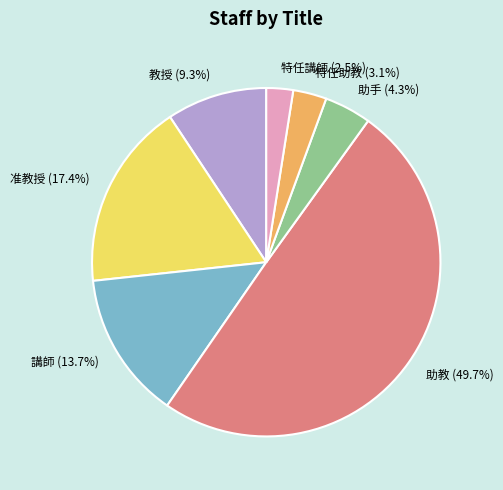

Which category has the smallest portion of the pie?

特任講師